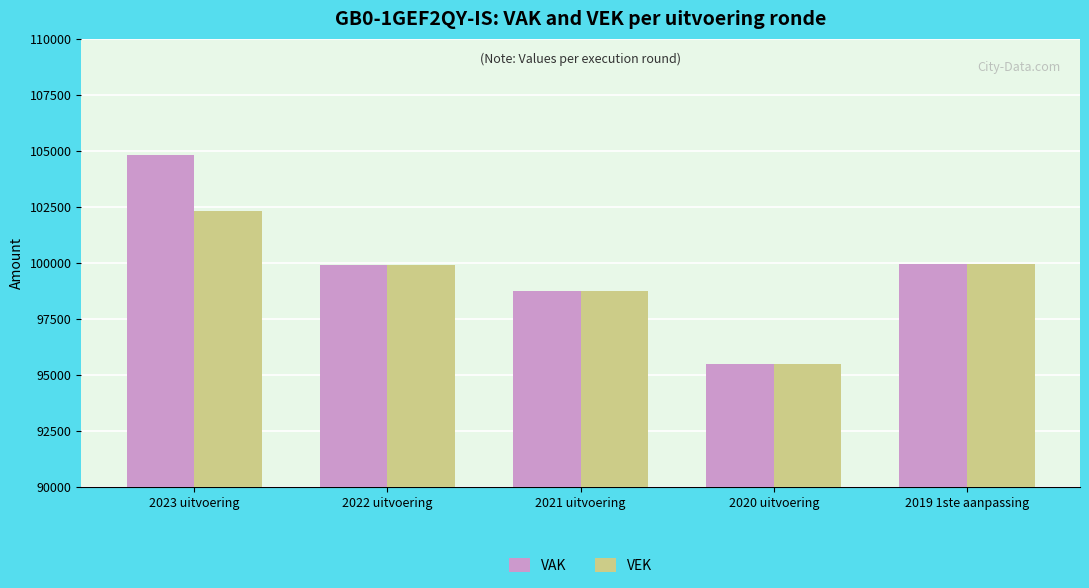

Which series has the largest total across all categories?

VAK